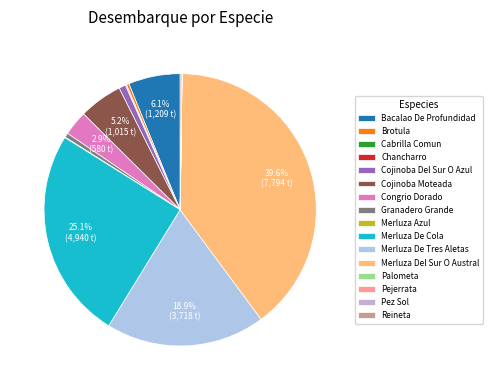

Is there any slice that represents more than half of the pie?

No